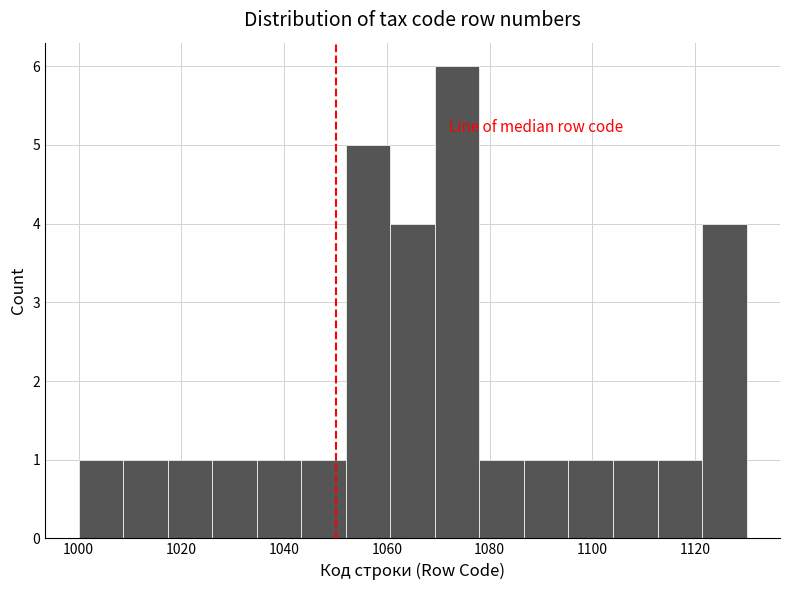

Reading left to right, transcribe this chart: for each bar, give the range it covers on the x-axis and its height. Neither the bar edges nor the heights are printed on the chart, so give them approximately, as read against the axes.

1000 to 1008: 1
1008 to 1018: 1
1018 to 1026: 1
1026 to 1034: 1
1034 to 1044: 1
1044 to 1052: 1
1052 to 1060: 5
1060 to 1070: 4
1070 to 1078: 6
1078 to 1086: 1
1086 to 1096: 1
1096 to 1104: 1
1104 to 1112: 1
1112 to 1122: 1
1122 to 1130: 4